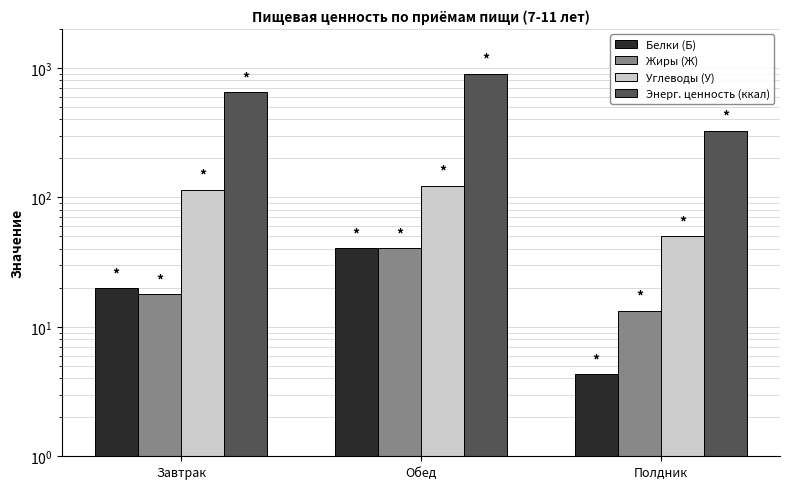

What is the label of the 3rd bar from the right?

Завтрак